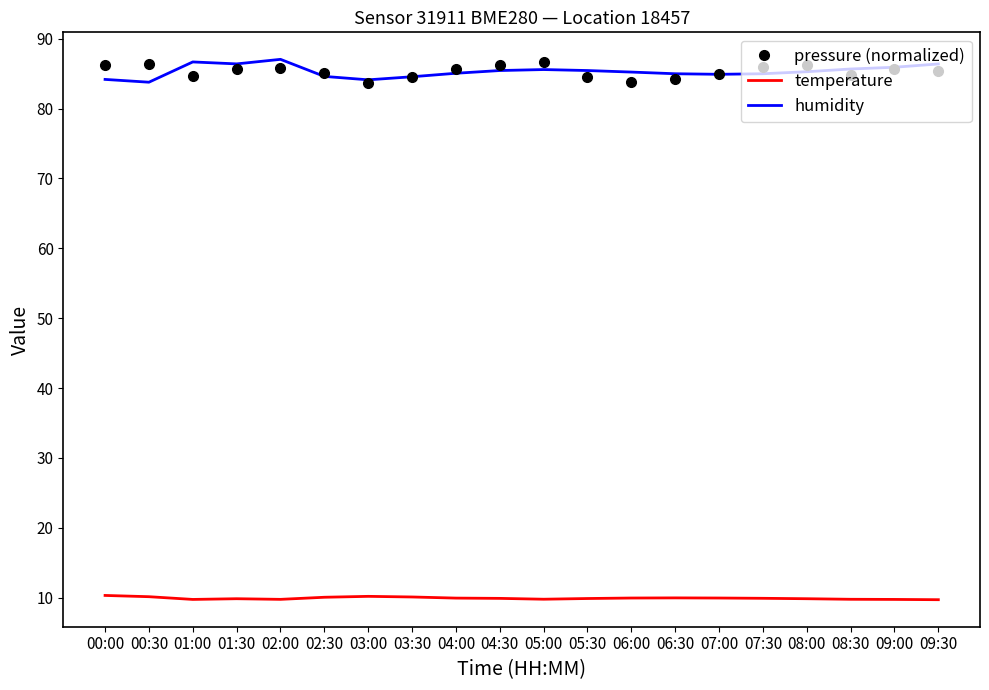

The value of temperature at 04:30 is 9.9. True or false?

True